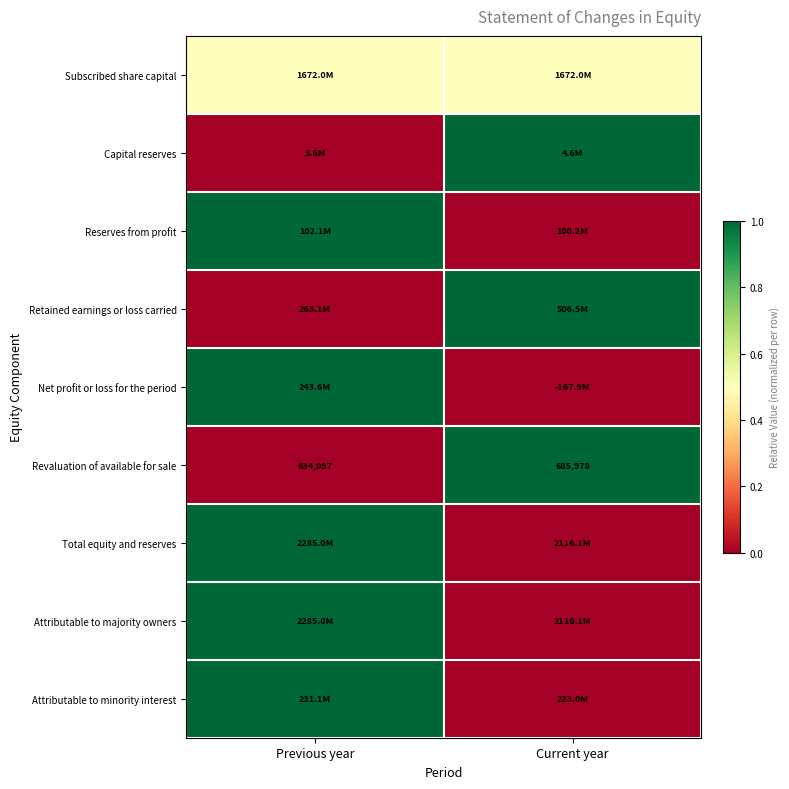

Read the Revaluation of available for sale value at Current year.

685978.0